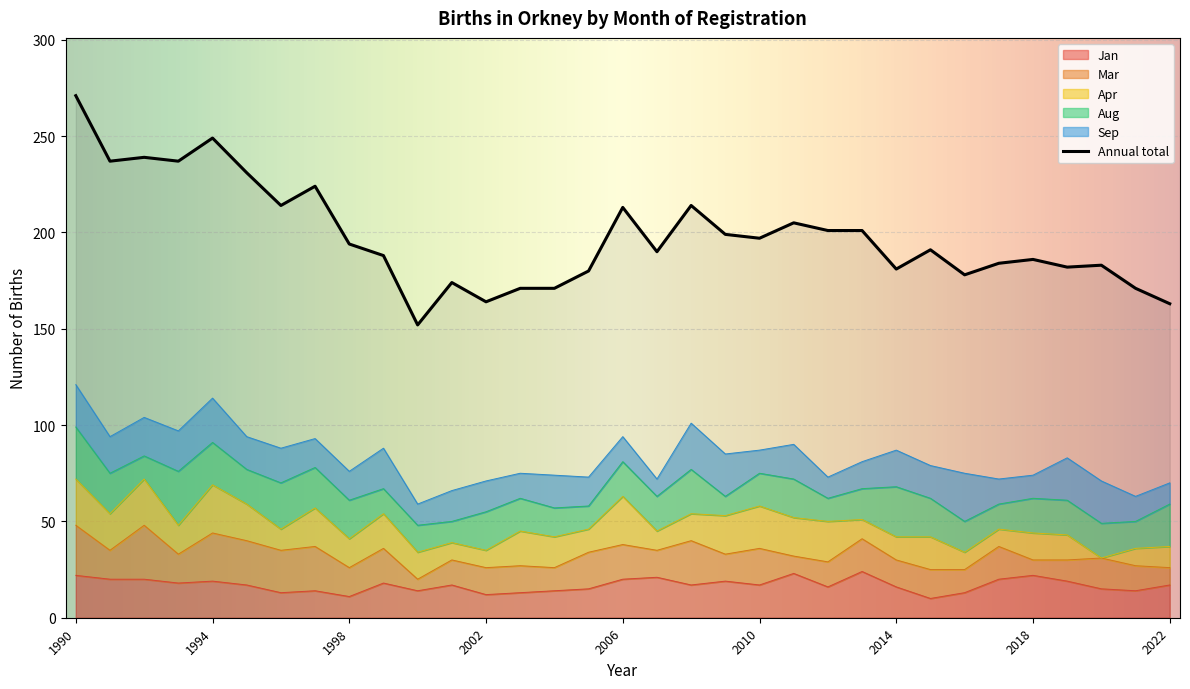

What is the sum of the Jan values at 2016 and 2012?

29